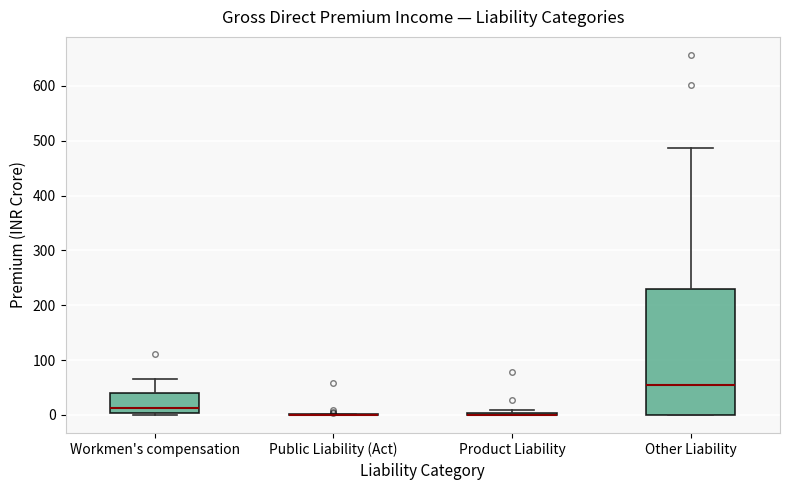

Comparing the boxes themselves (not the whiskers), which one is the tallest?

Other Liability